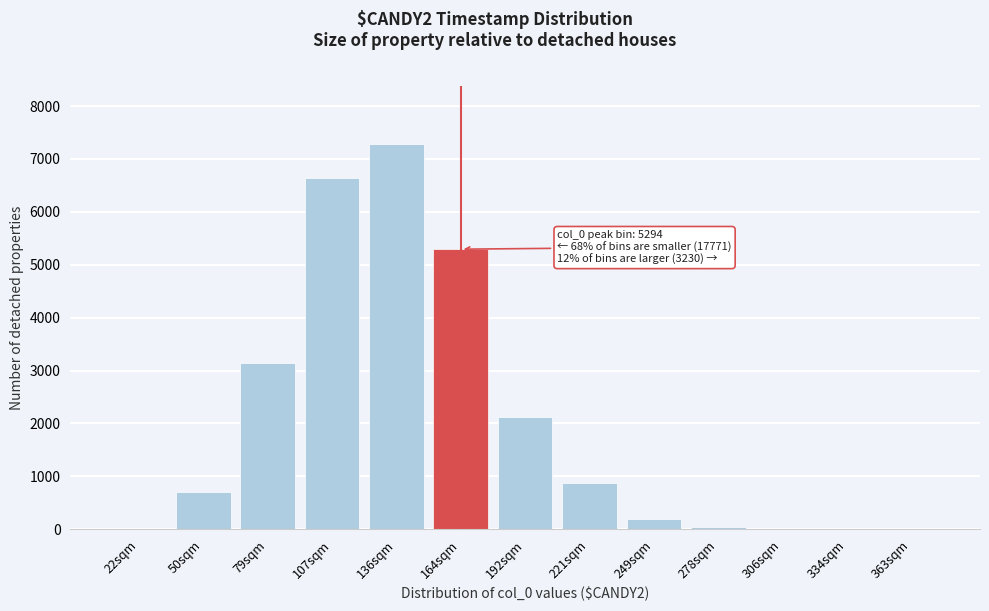

Where is the data nearest to the value 3644?

79sqm